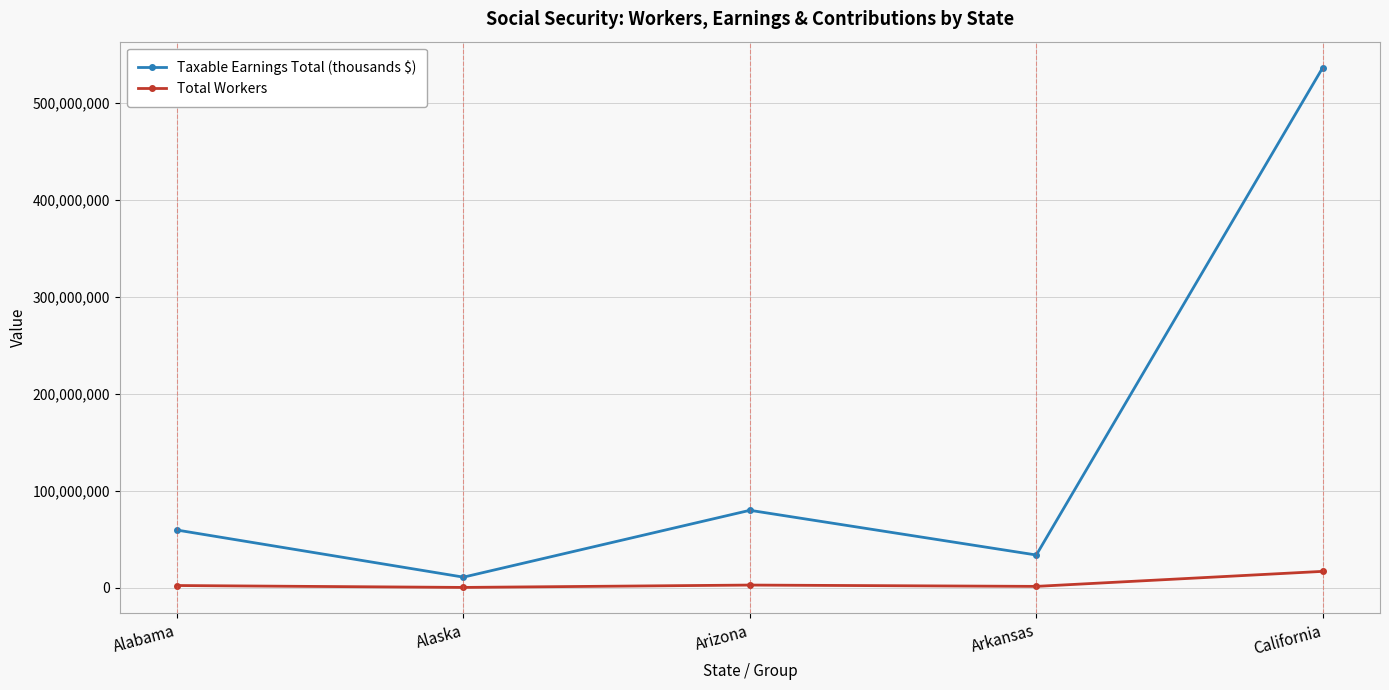

True or false: Taxable Earnings Total (thousands $) has more than 1 interior local peaks.

False